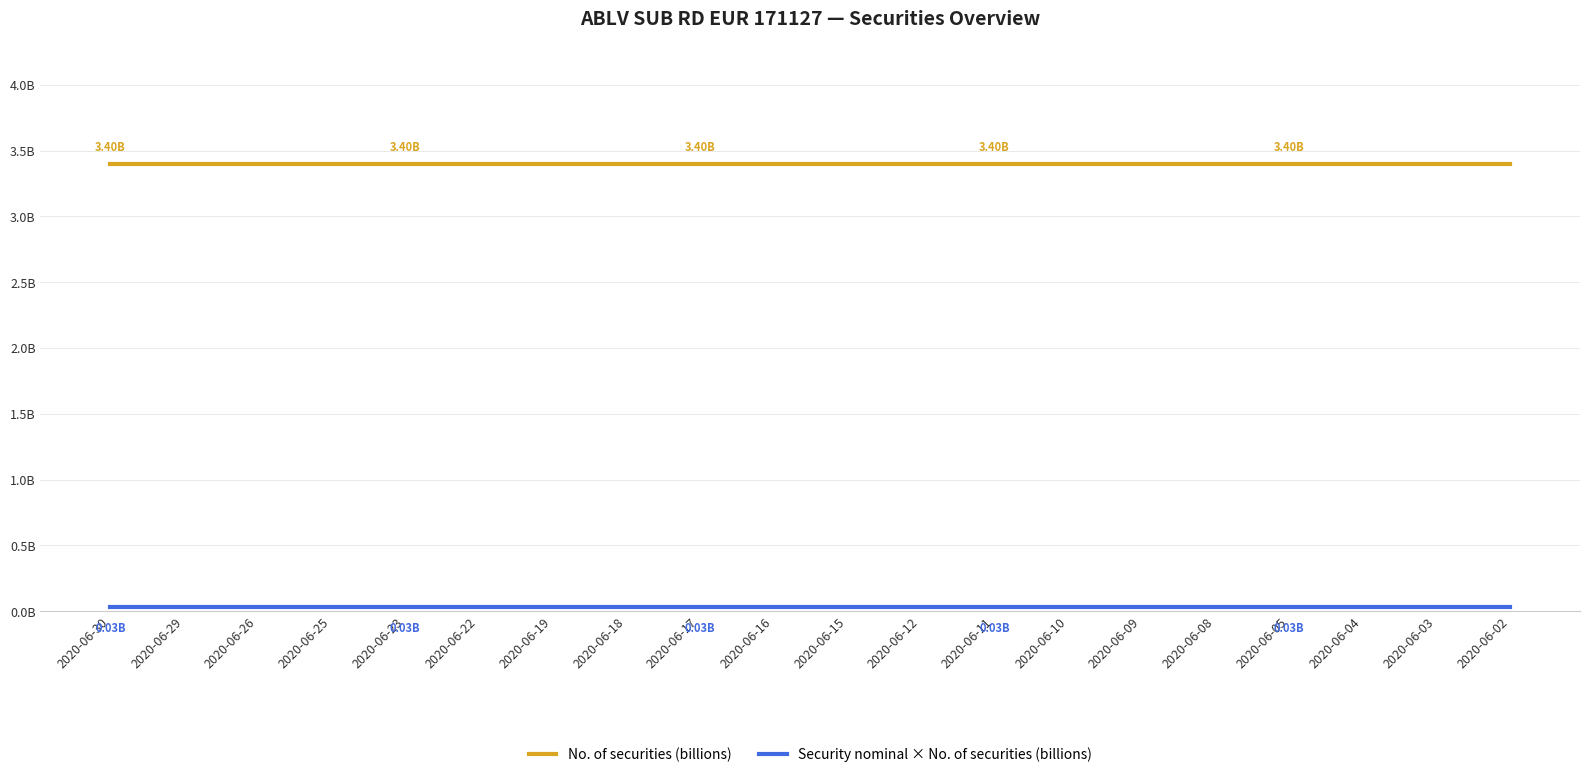

True or false: No. of securities (billions) and Security nominal × No. of securities (billions) cross at least once.

False